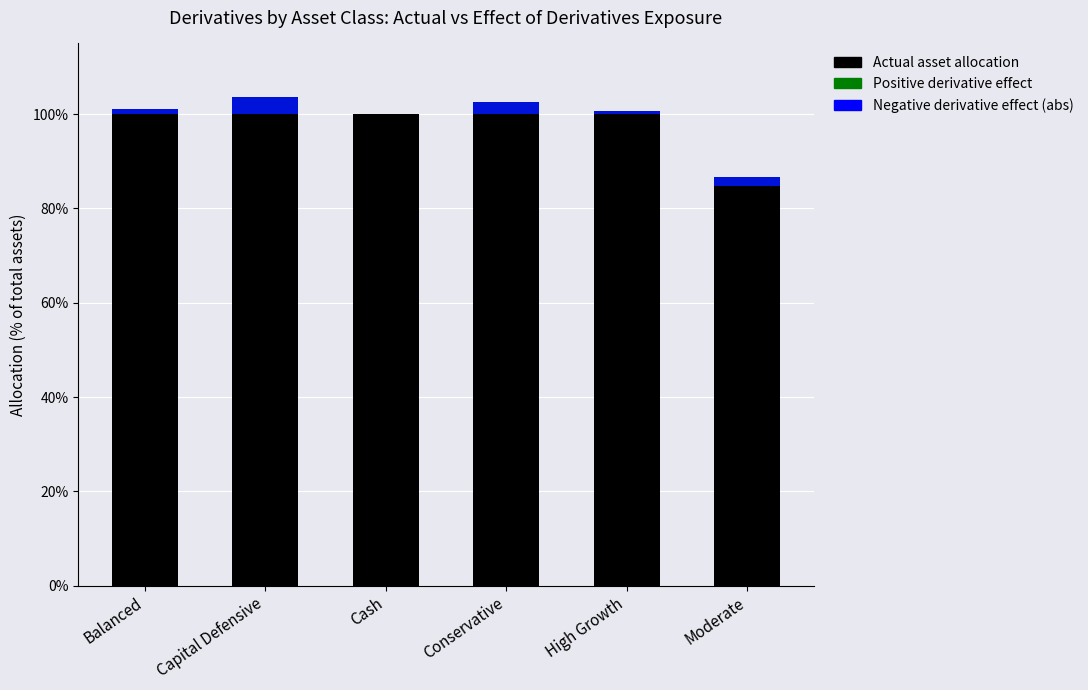

Which series has the largest total across all categories?

Actual asset allocation